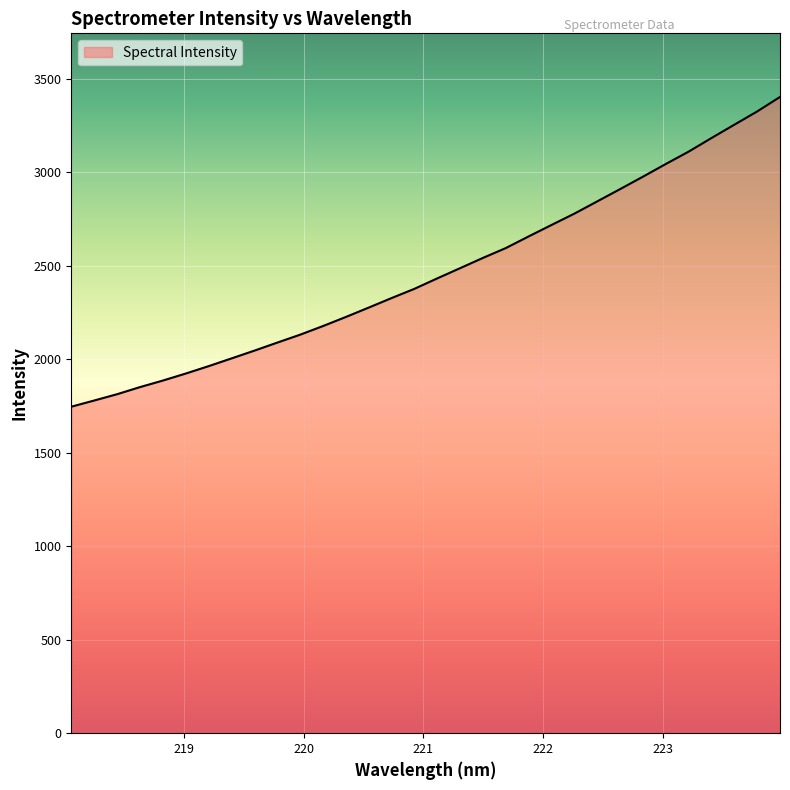

What is the greatest value displayed?

3402.5